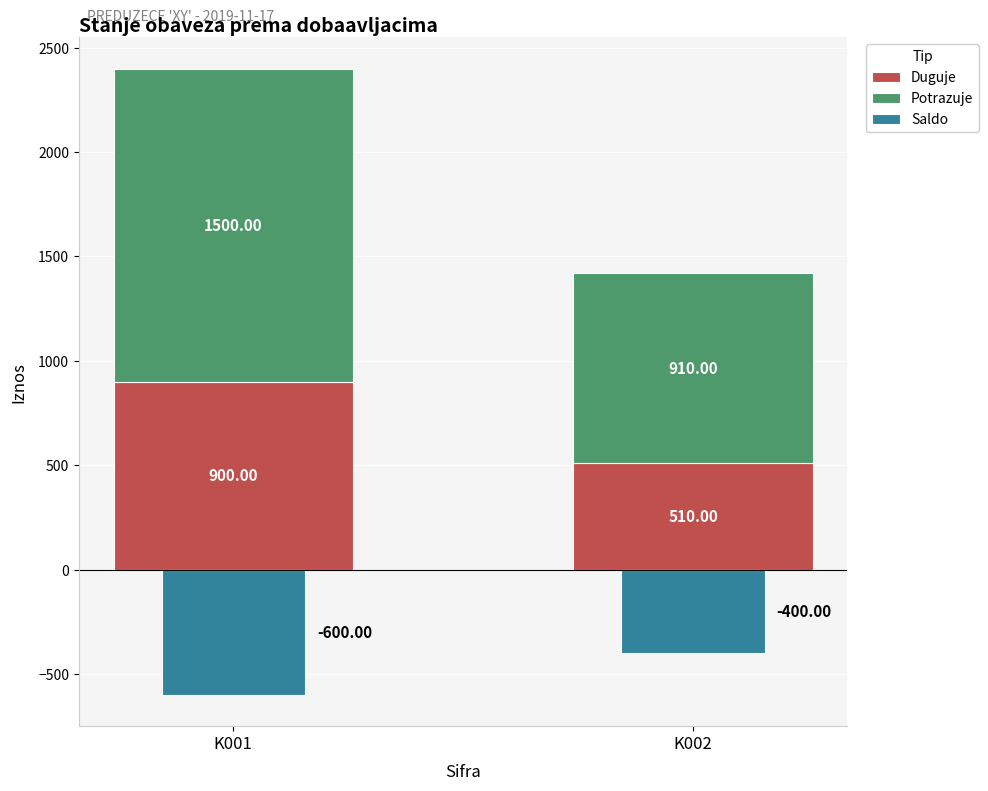

Reading left to right, extract all data points from this chart.

Duguje: 900	510
Potrazuje: 1500	910
Saldo: -600	-400